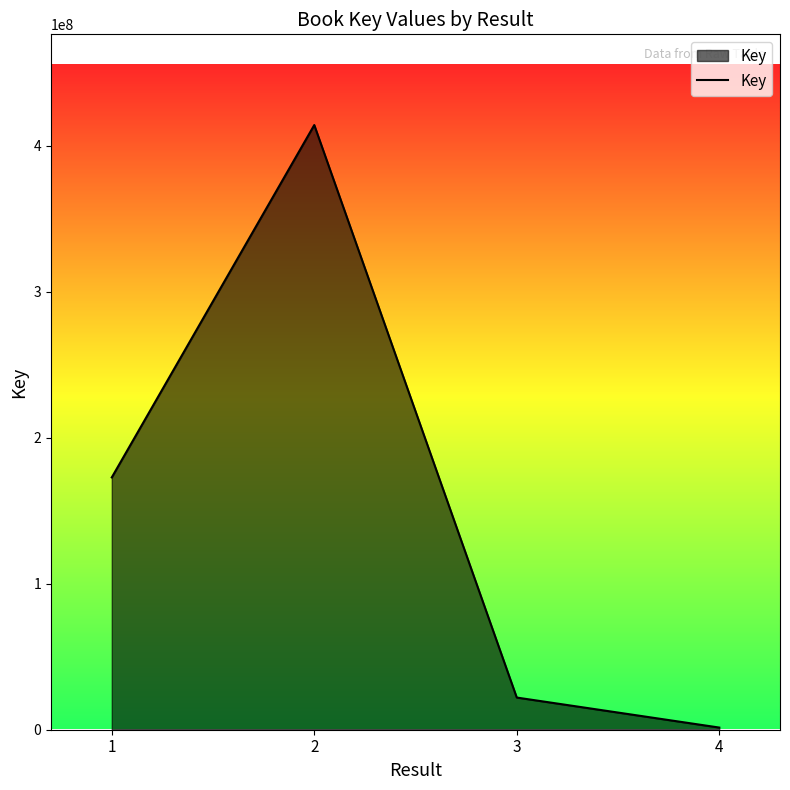

Is it true that the value at 2 is 414217732?

True